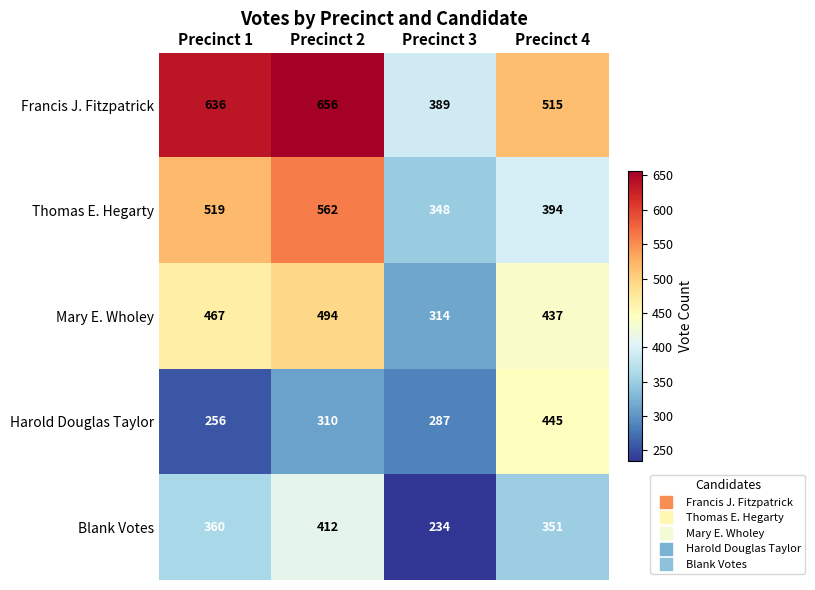

What is the minimum value shown in the chart?

234